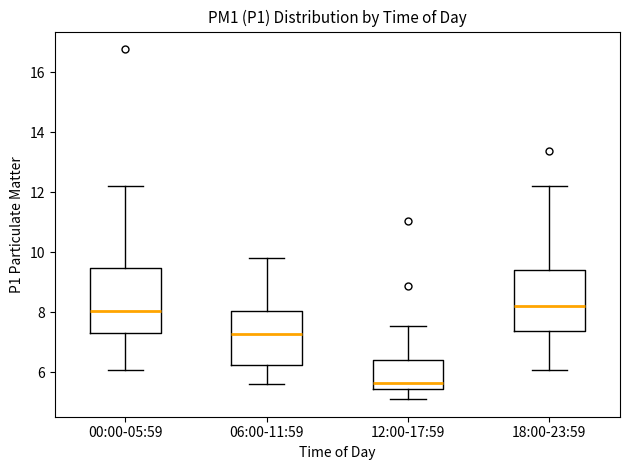

Where does the upper whisker of the box for 18:00-23:59 end on the y-axis? The values are not printed on the chart, so give them approximately, as read against the axis.

12.2